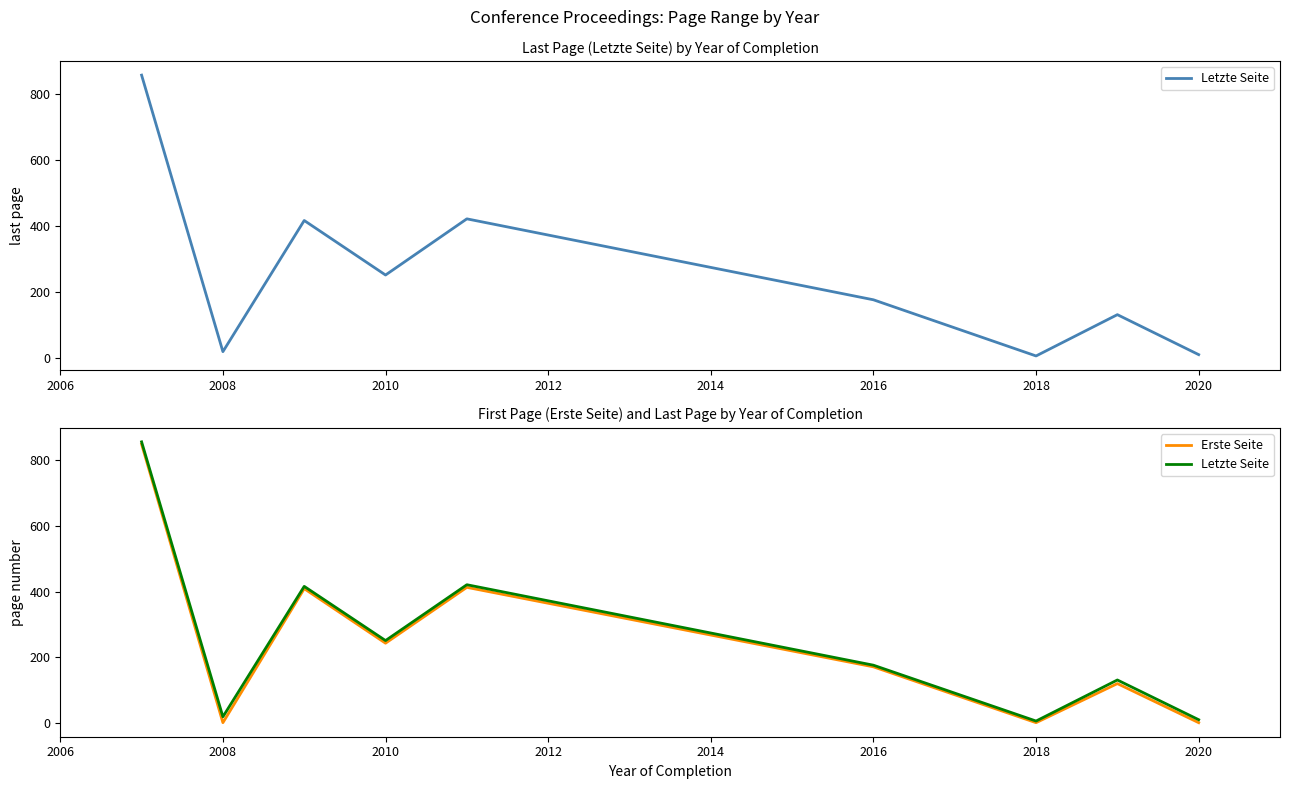

True or false: Letzte Seite and Erste Seite intersect in this chart.

False